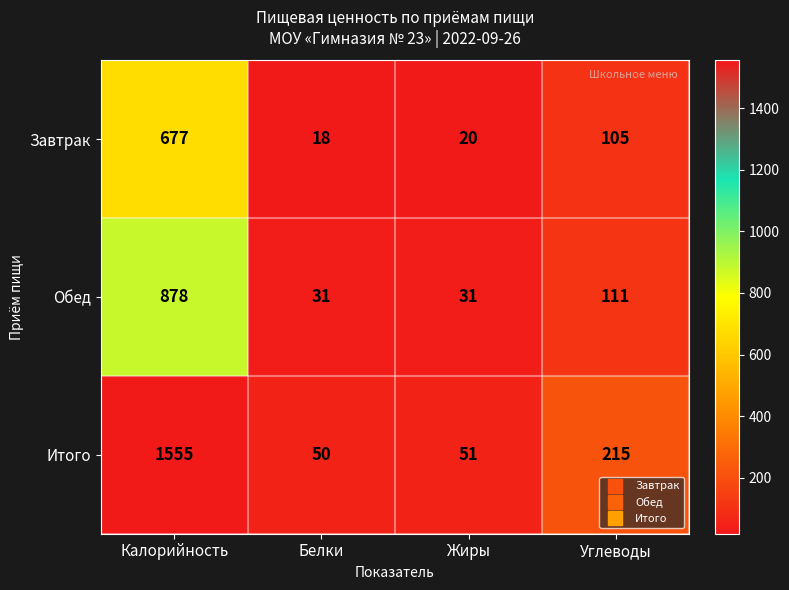

At which category is the sum across all series the highest?

Калорийность